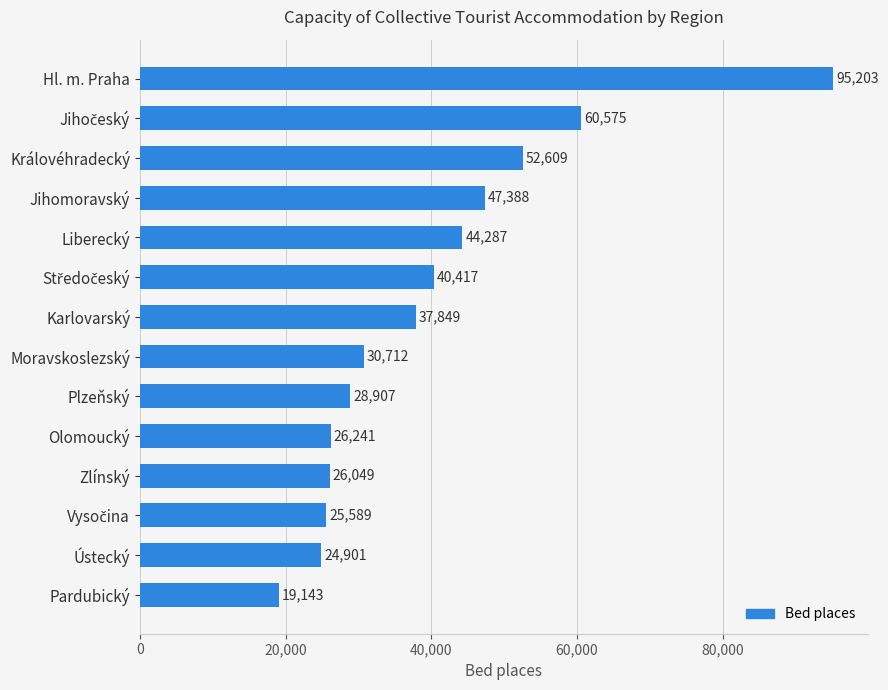

Which label corresponds to the largest value in the chart?

Hl. m. Praha